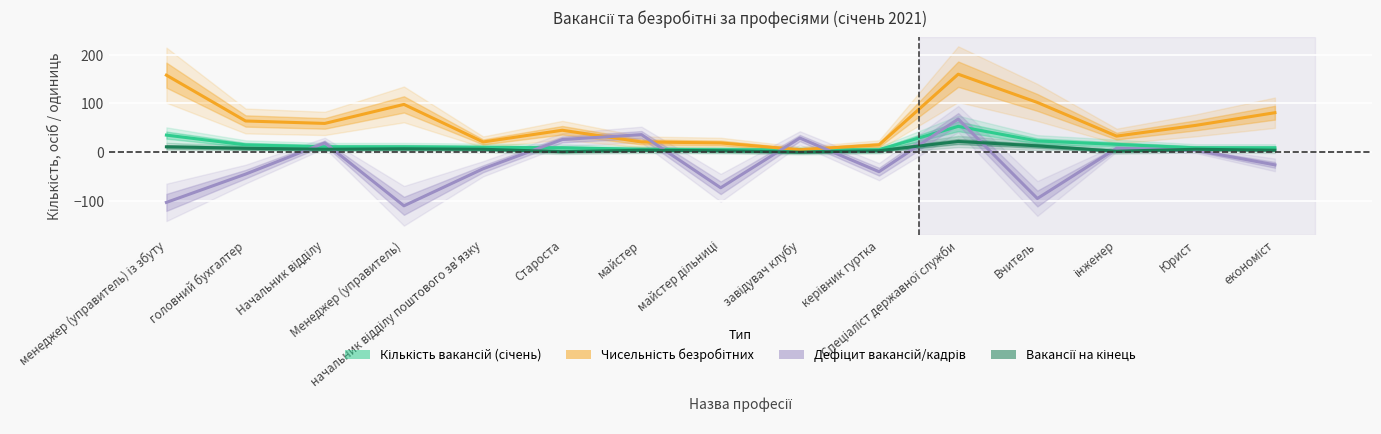

Which series changed the most between менеджер (управитель) із збуту and економіст?

Чисельність безробітних (січень)